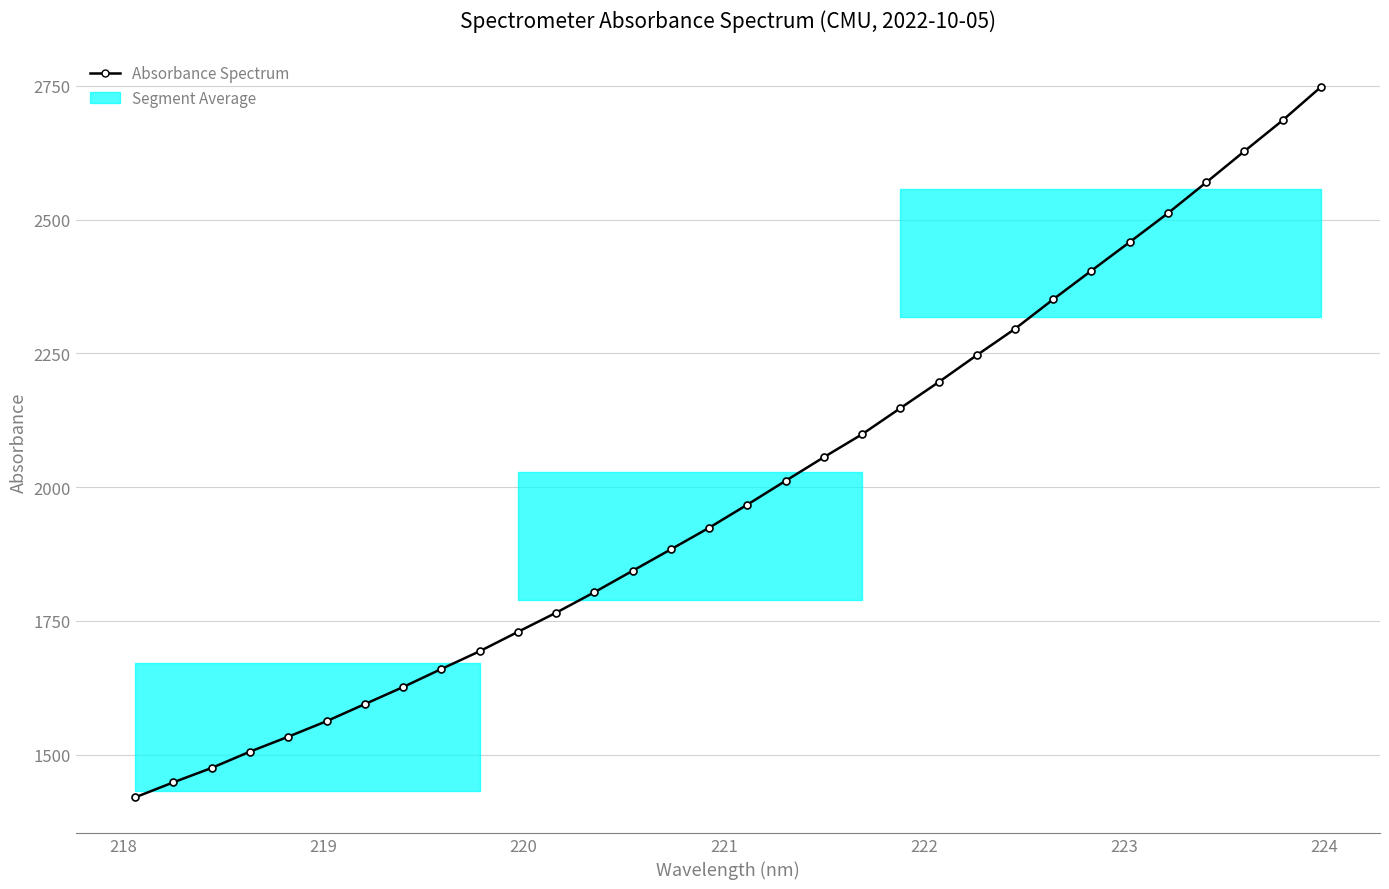

What is the maximum value shown in the chart?

2747.5